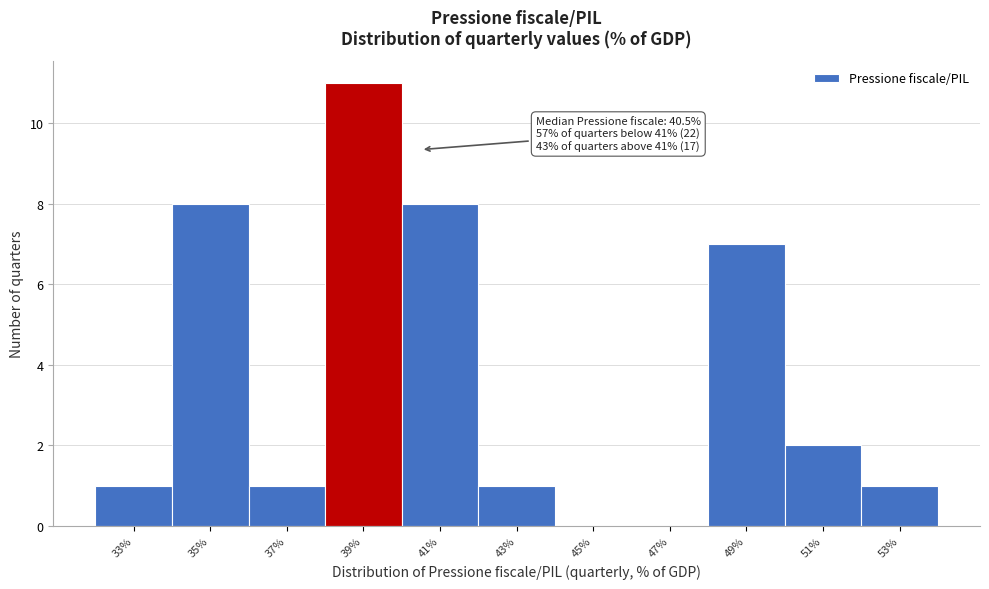

Reading left to right, transcribe all the data shown in this chart.

33%=1	35%=8	37%=1	39%=11	41%=8	43%=1	45%=0	47%=0	49%=7	51%=2	53%=1